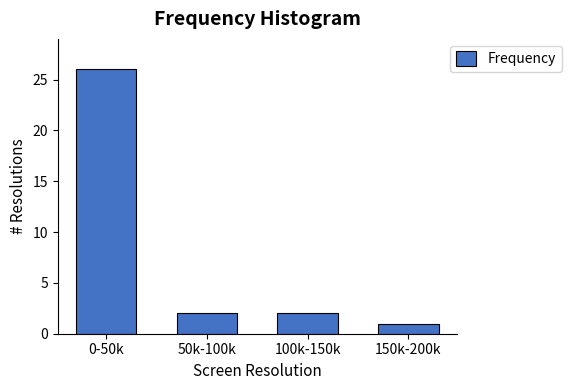

Reading left to right, extract all data points from this chart.

26	2	2	1